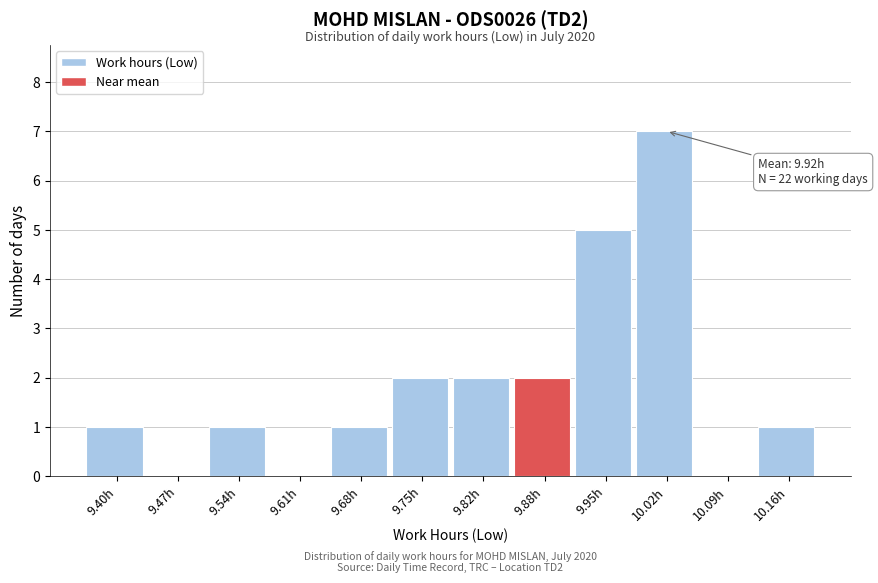

Reading left to right, extract all data points from this chart.

9.40h=1	9.47h=0	9.54h=1	9.61h=0	9.68h=1	9.75h=2	9.82h=2	9.88h=2	9.95h=5	10.02h=7	10.09h=0	10.16h=1